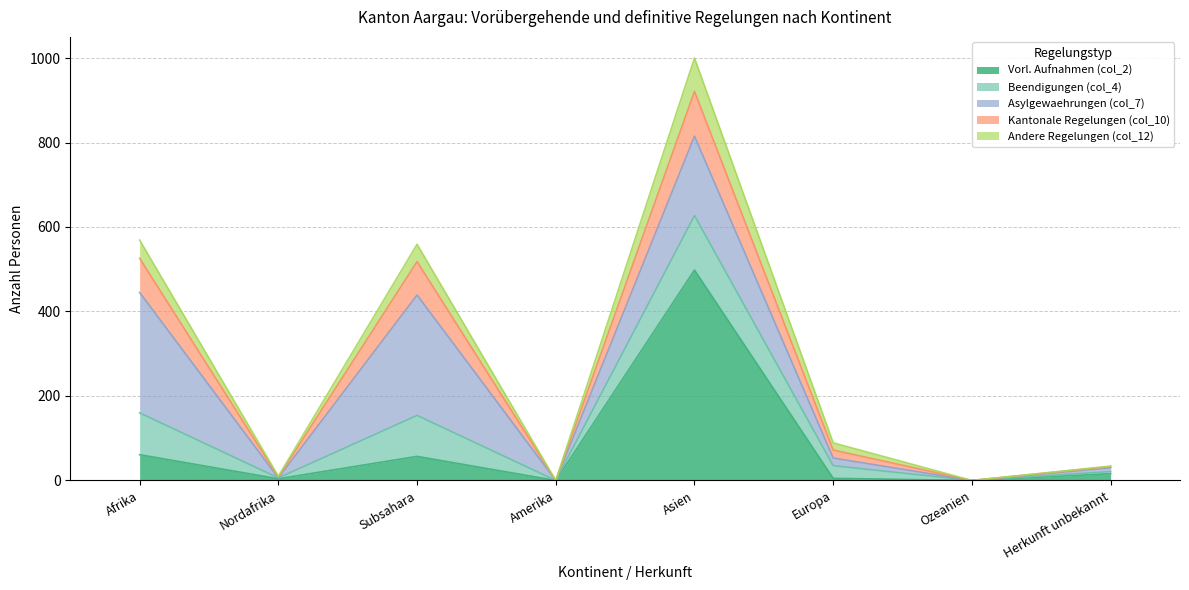

How many positive values does the Vorl. Aufnahmen (col_2) series have?

6